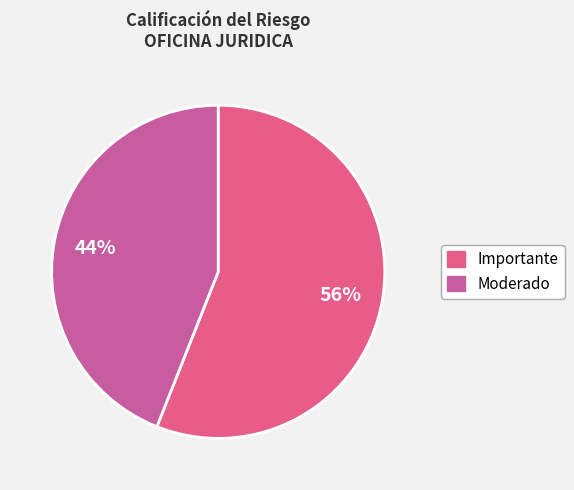

Count the number of slices in the pie.

2